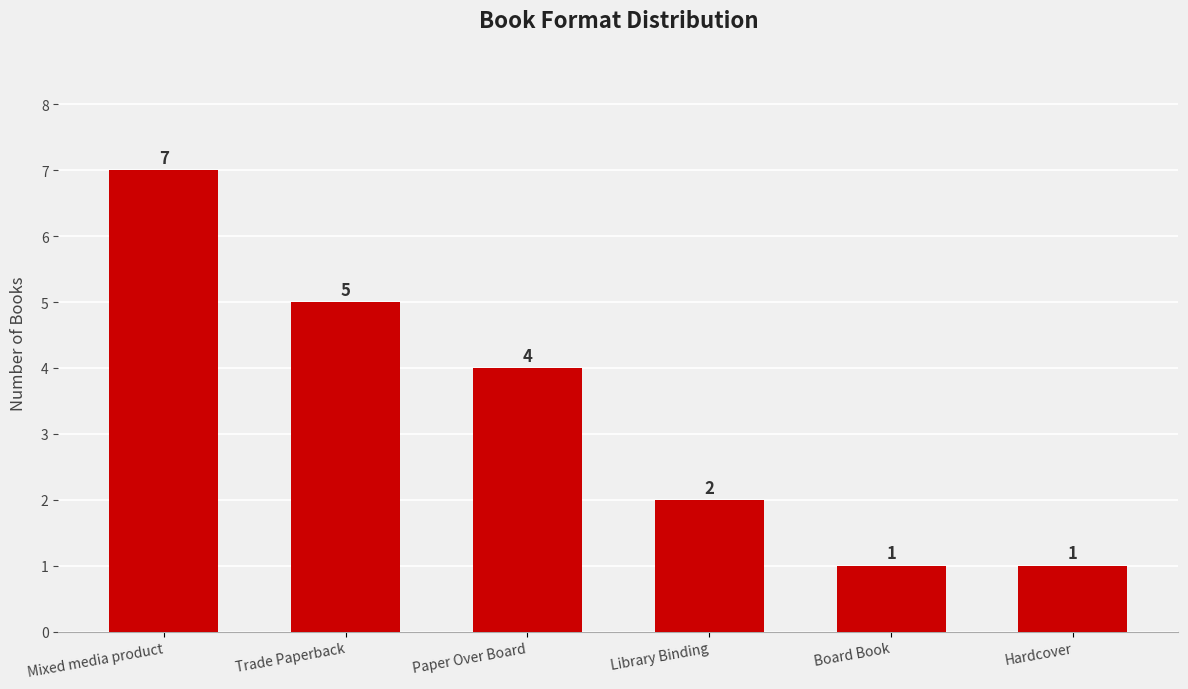

What is the difference between the maximum and minimum values?

6